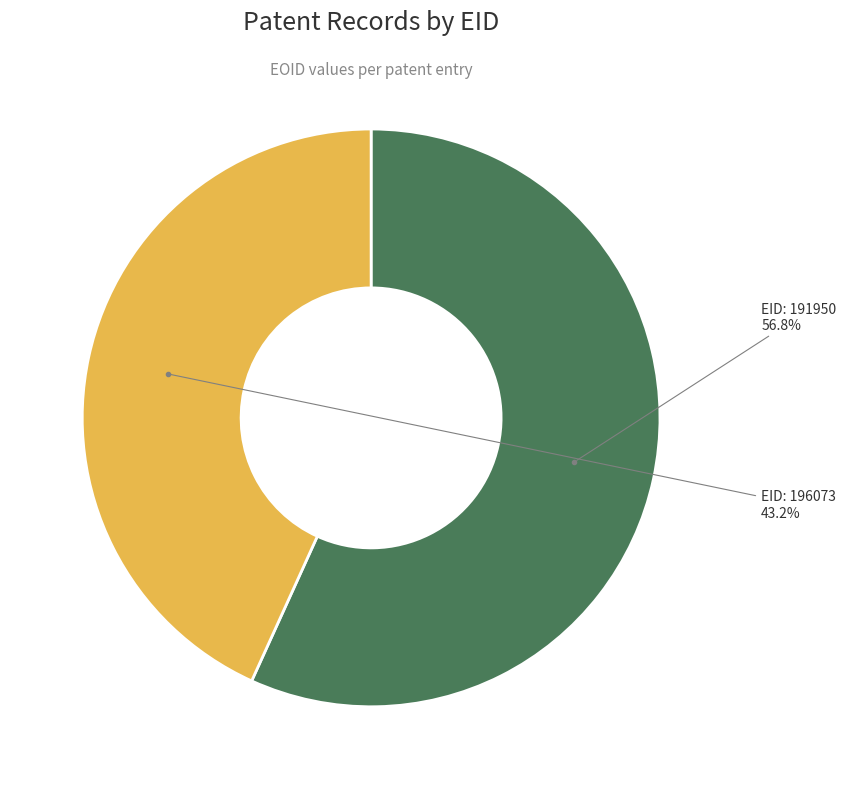

Approximately how many times larger is the value at EID: 196073 compared to EID: 191950?

0.8